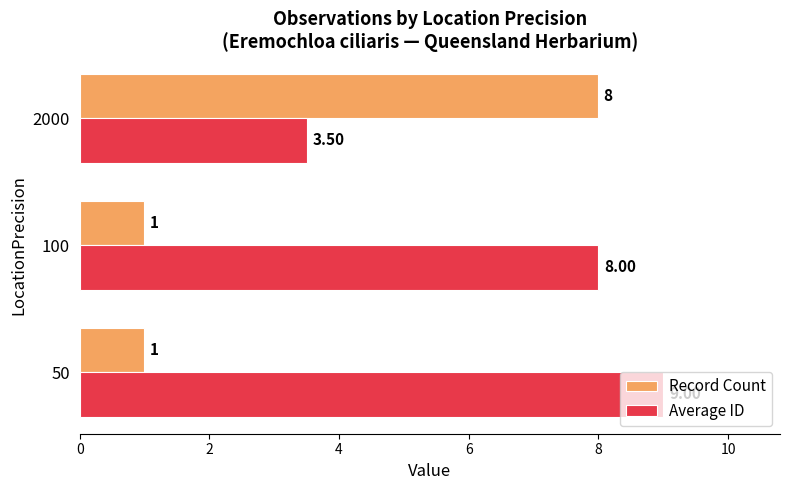

At how many categories does at least one series exceed 3?

3